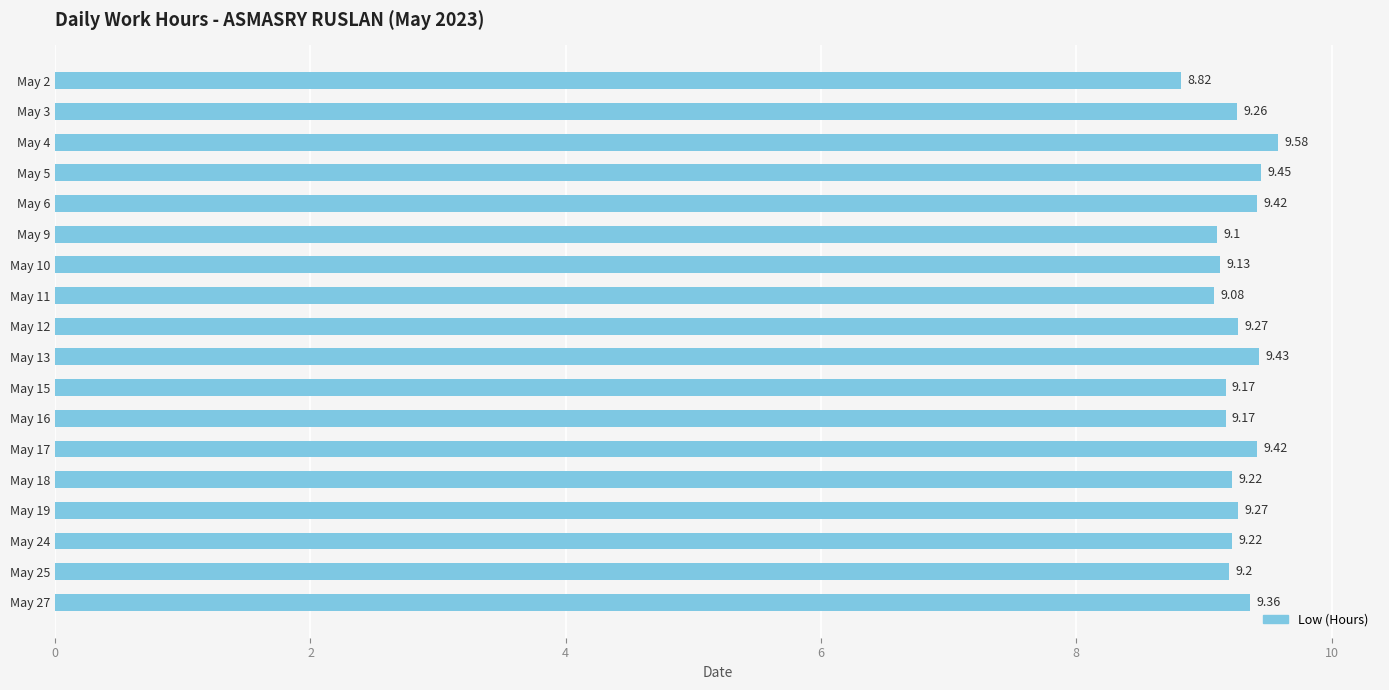

Are the bars horizontal?

Yes